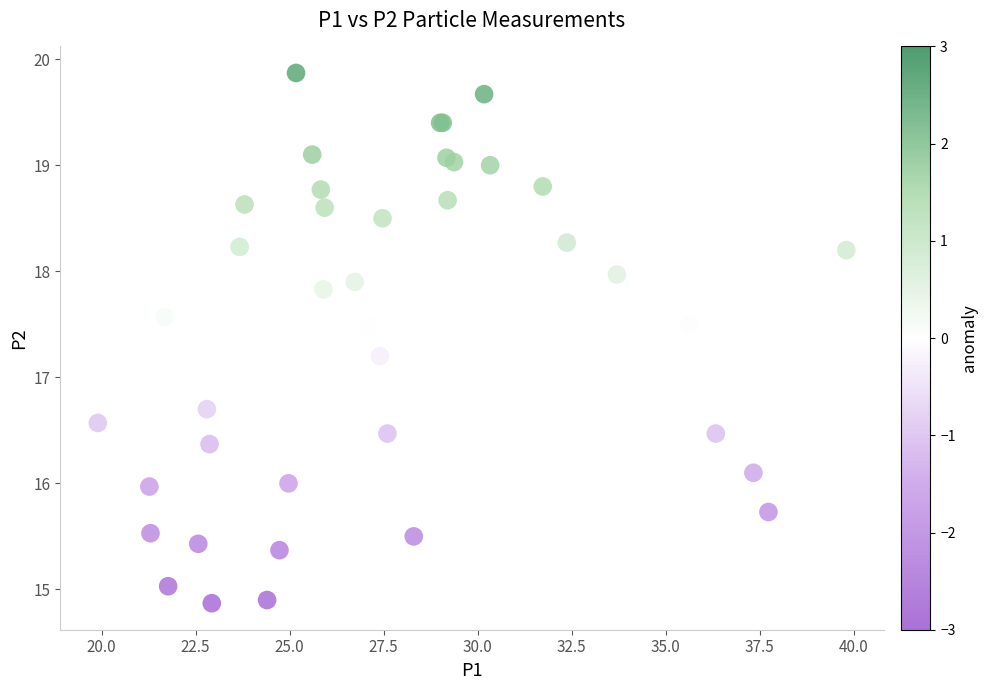

What Y value in the scatter plot is closest to 17?

17.2